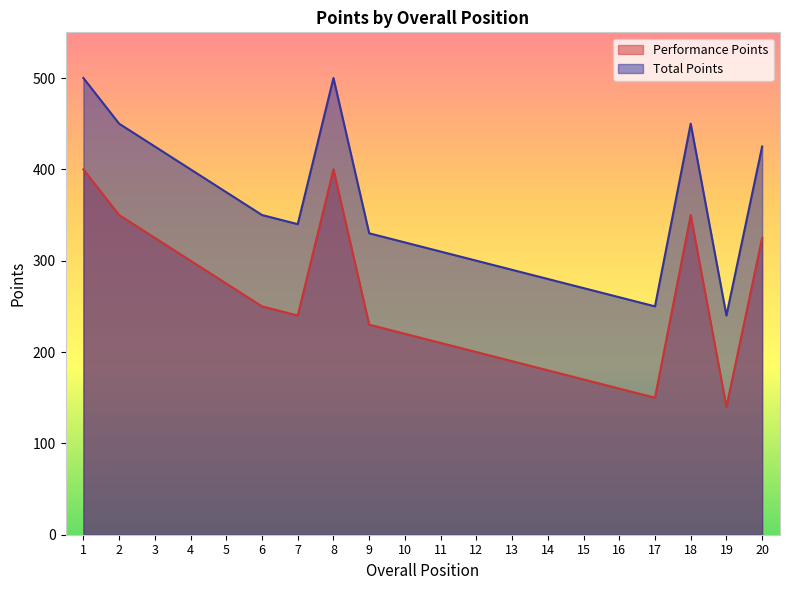

What is the highest value of the Performance Points series?

400